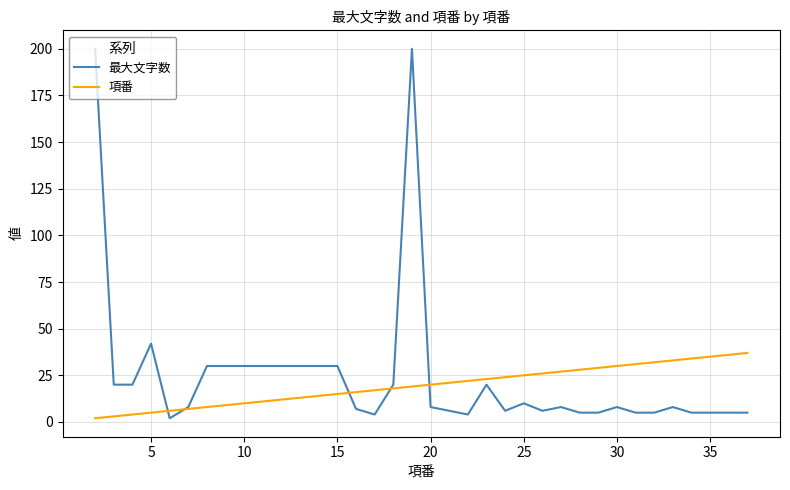

What is the highest value of the 項番 series?

37